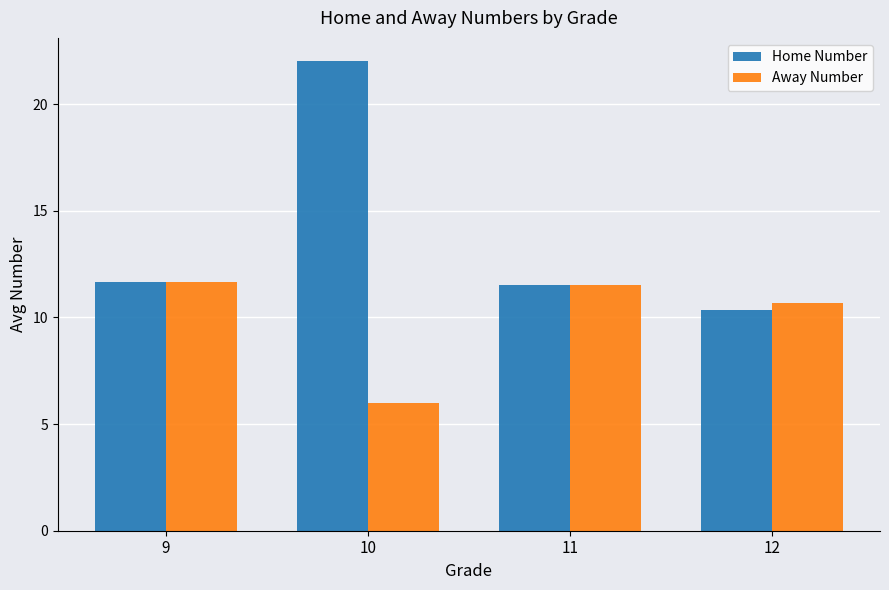

Which series changed the most between 10 and 12?

Home Number